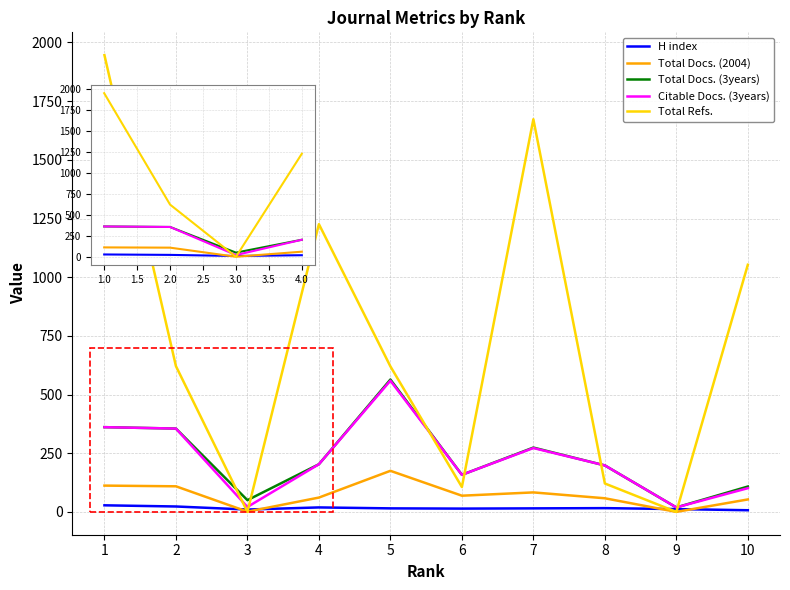

Where is Total Docs. (2004) nearest to the value 56?

4